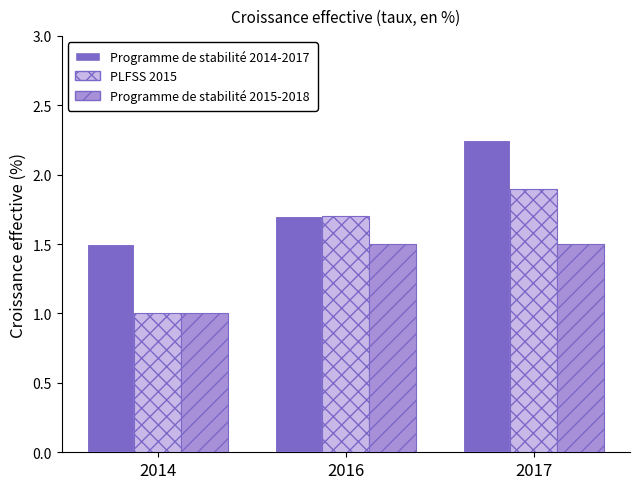

How many categories are shown in the chart?

3